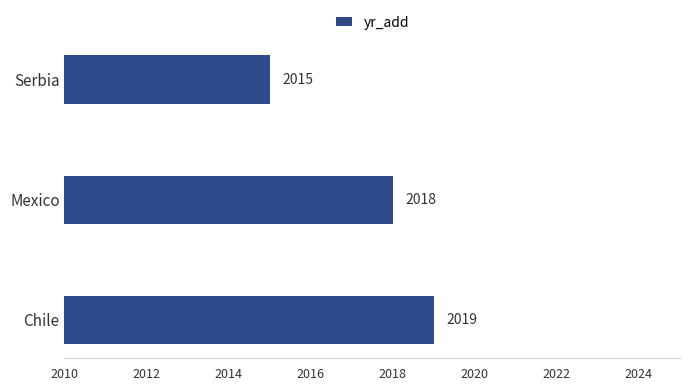

The chart shows a value of 2015 at Serbia. True or false?

True